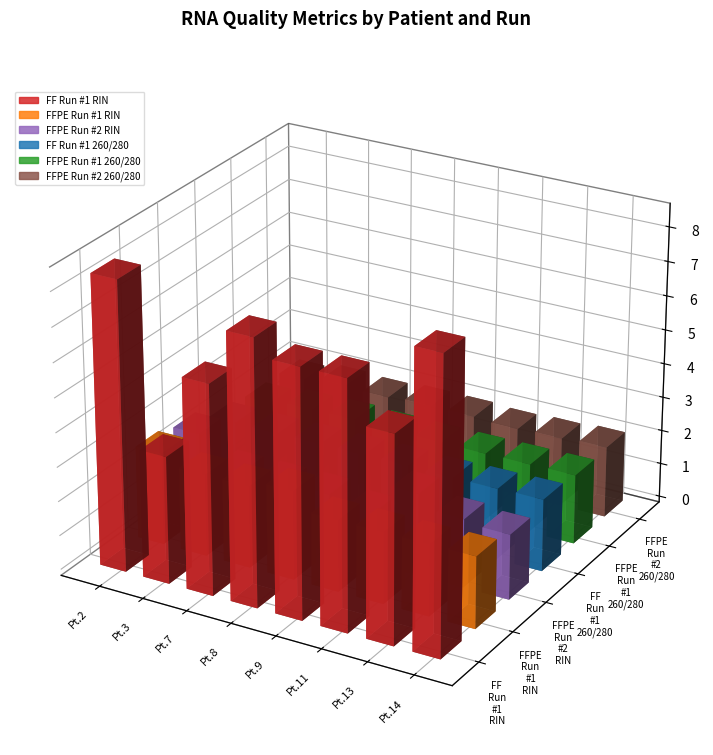

Between Pt.7 and Pt.14, which is larger?

Pt.14